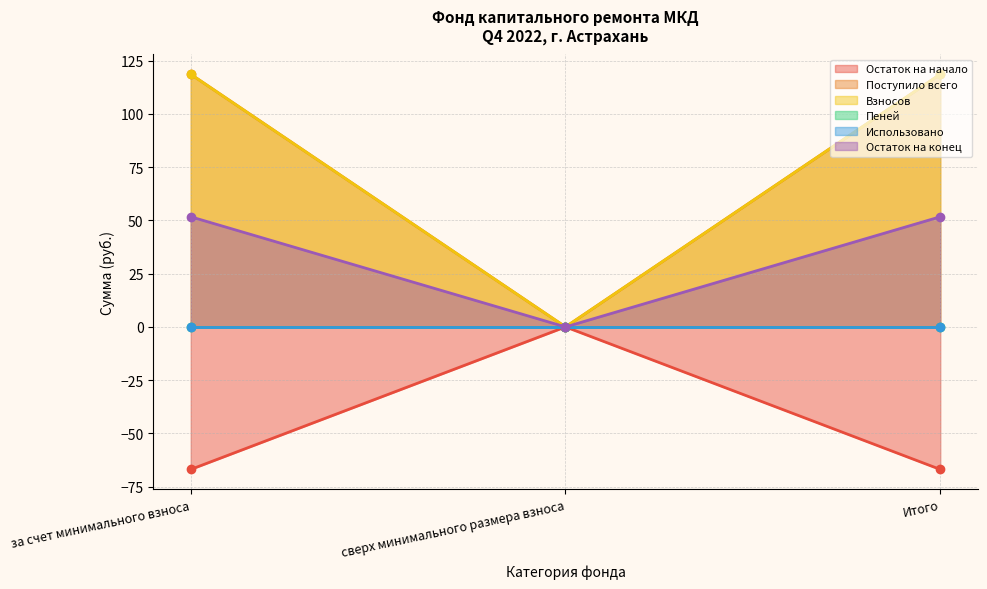

Which series has the largest total across all categories?

Поступило всего